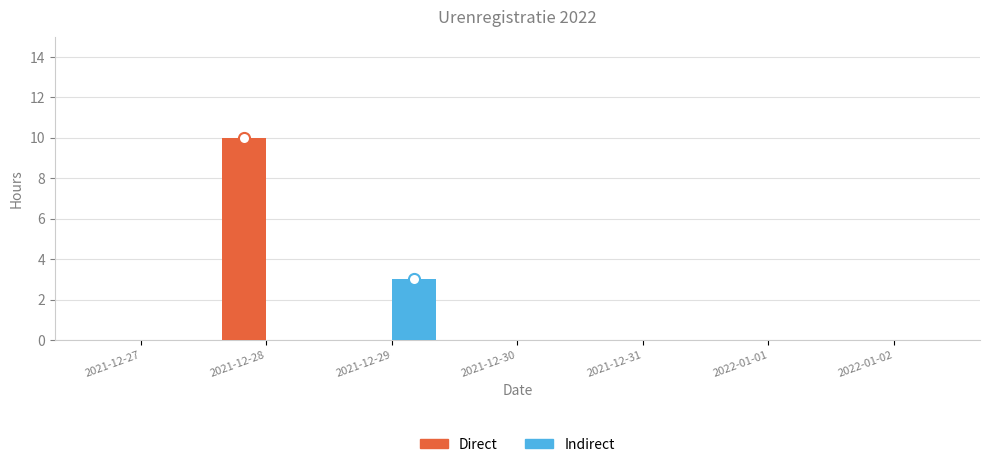

Count the number of categories in the chart.

7